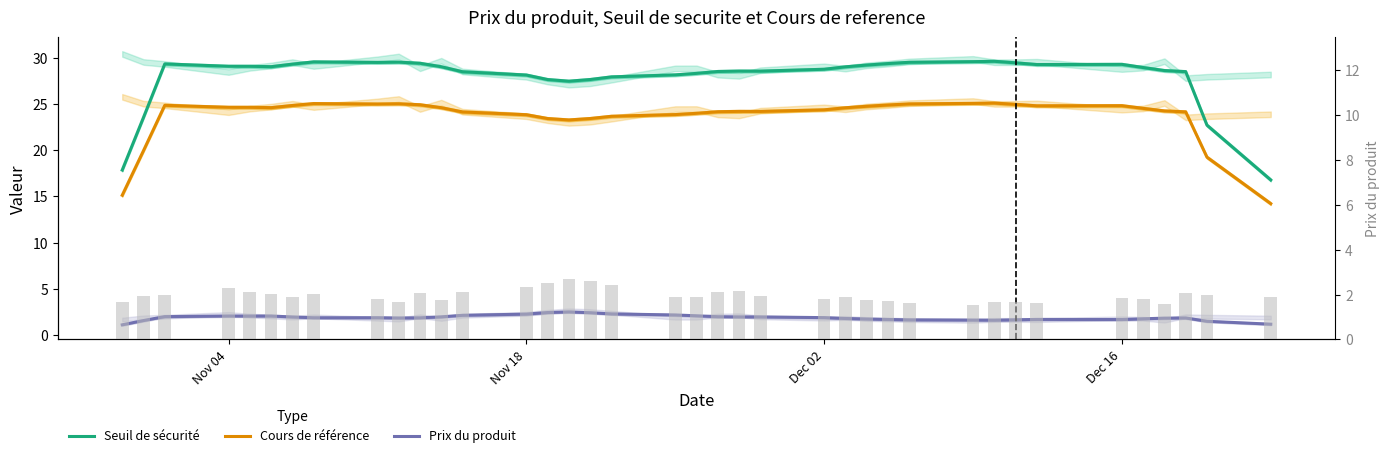

Which series has the largest total across all categories?

Seuil de sécurité